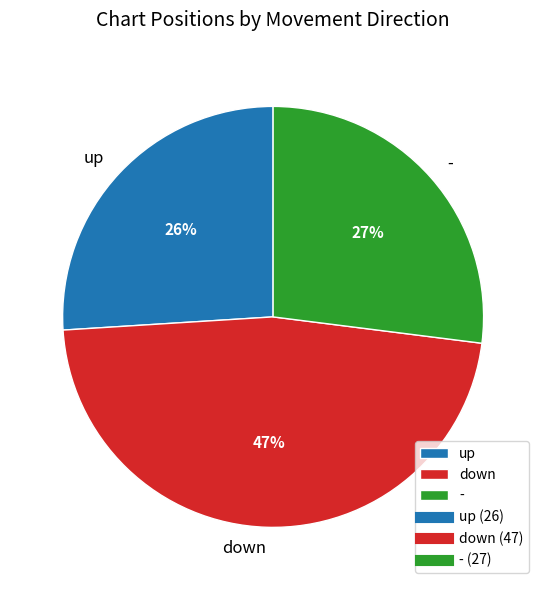

Is there a majority slice in this chart?

No